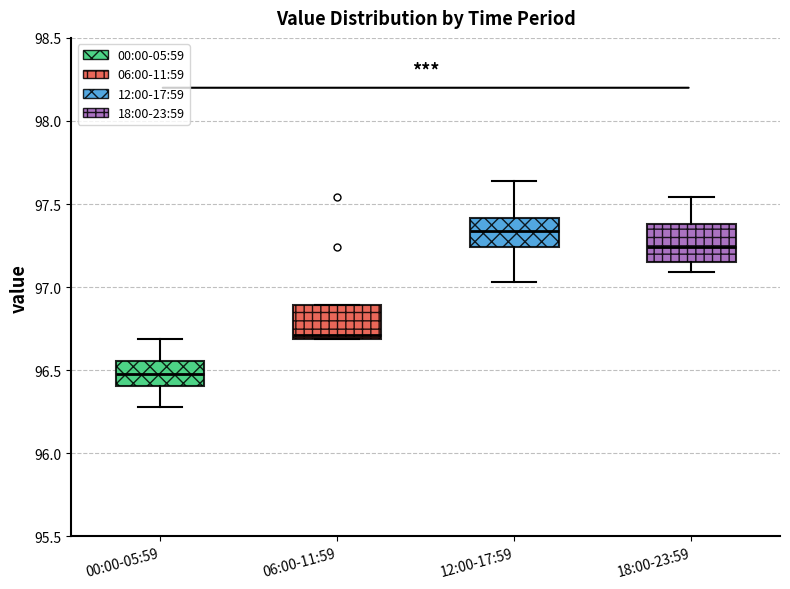

Which box's median line is the lowest?

00:00-05:59